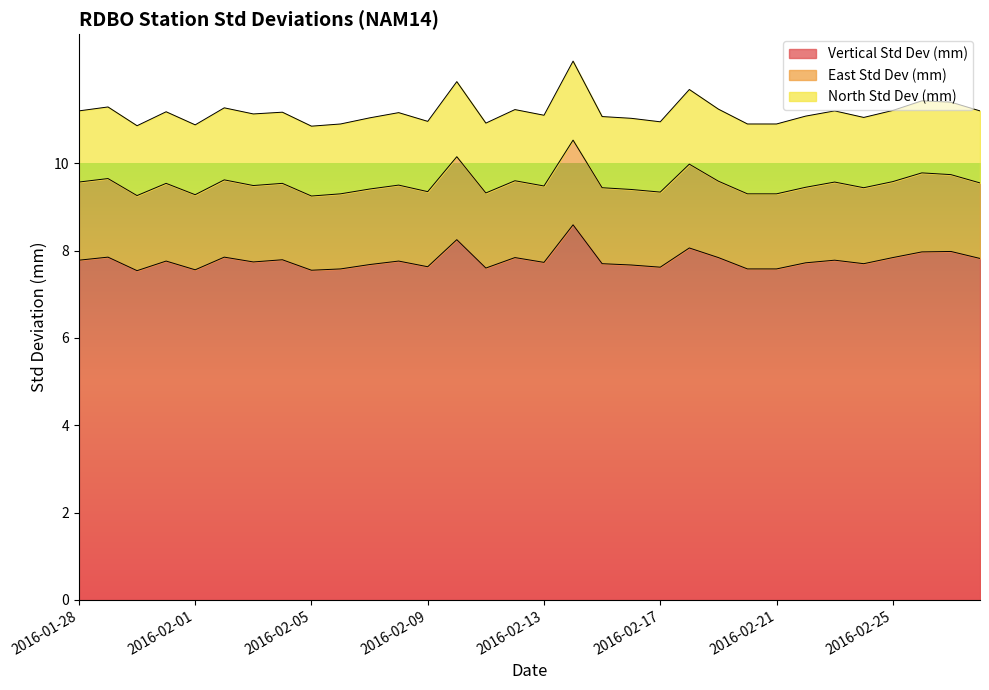

Reading left to right, extract all data points from this chart.

Vertical Std Dev (mm): 2016-01-28=7.8	2016-01-29=7.8	2016-01-30=7.5	2016-01-31=7.8	2016-02-01=7.6	2016-02-02=7.8	2016-02-03=7.7	2016-02-04=7.8	2016-02-05=7.5	2016-02-06=7.6	2016-02-07=7.7	2016-02-08=7.8	2016-02-09=7.6	2016-02-10=8.2	2016-02-11=7.6	2016-02-12=7.8	2016-02-13=7.7	2016-02-14=8.6	2016-02-15=7.7	2016-02-16=7.7	2016-02-17=7.6	2016-02-18=8.1	2016-02-19=7.8	2016-02-20=7.6	2016-02-21=7.6	2016-02-22=7.7	2016-02-23=7.8	2016-02-24=7.7	2016-02-25=7.8	2016-02-26=8.0	2016-02-27=8.0	2016-02-28=7.8
East Std Dev (mm): 2016-01-28=1.8	2016-01-29=1.8	2016-01-30=1.7	2016-01-31=1.8	2016-02-01=1.7	2016-02-02=1.8	2016-02-03=1.8	2016-02-04=1.8	2016-02-05=1.7	2016-02-06=1.7	2016-02-07=1.7	2016-02-08=1.7	2016-02-09=1.7	2016-02-10=1.9	2016-02-11=1.7	2016-02-12=1.8	2016-02-13=1.8	2016-02-14=1.9	2016-02-15=1.7	2016-02-16=1.7	2016-02-17=1.7	2016-02-18=1.9	2016-02-19=1.8	2016-02-20=1.7	2016-02-21=1.7	2016-02-22=1.7	2016-02-23=1.8	2016-02-24=1.7	2016-02-25=1.7	2016-02-26=1.8	2016-02-27=1.8	2016-02-28=1.7
North Std Dev (mm): 2016-01-28=1.6	2016-01-29=1.6	2016-01-30=1.6	2016-01-31=1.6	2016-02-01=1.6	2016-02-02=1.6	2016-02-03=1.6	2016-02-04=1.6	2016-02-05=1.6	2016-02-06=1.6	2016-02-07=1.6	2016-02-08=1.7	2016-02-09=1.6	2016-02-10=1.7	2016-02-11=1.6	2016-02-12=1.6	2016-02-13=1.6	2016-02-14=1.8	2016-02-15=1.6	2016-02-16=1.6	2016-02-17=1.6	2016-02-18=1.7	2016-02-19=1.6	2016-02-20=1.6	2016-02-21=1.6	2016-02-22=1.6	2016-02-23=1.6	2016-02-24=1.6	2016-02-25=1.6	2016-02-26=1.6	2016-02-27=1.7	2016-02-28=1.6